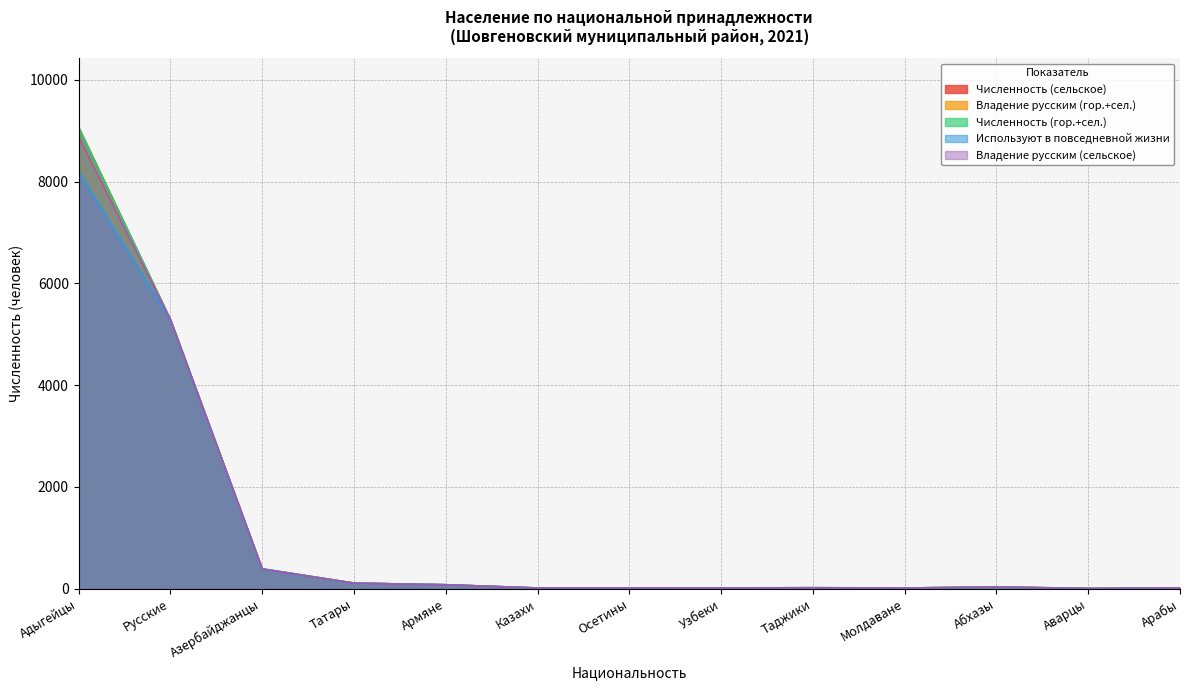

Is the value of Численность (сельское) at Татары greater than the value of Владение русским (гор.+сел.) at Татары?

Yes